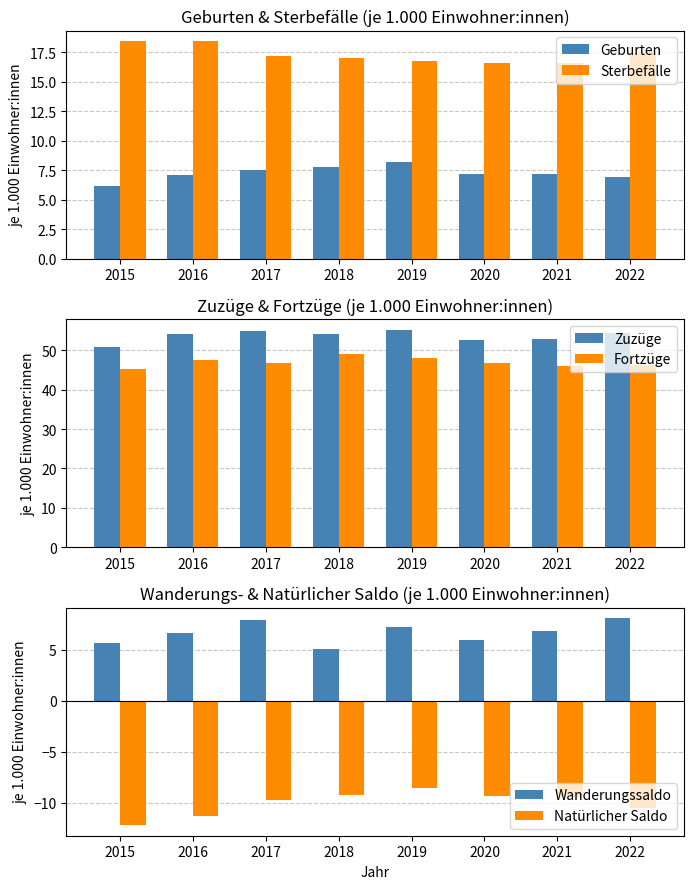

At how many categories does at least one series exceed -11?

8